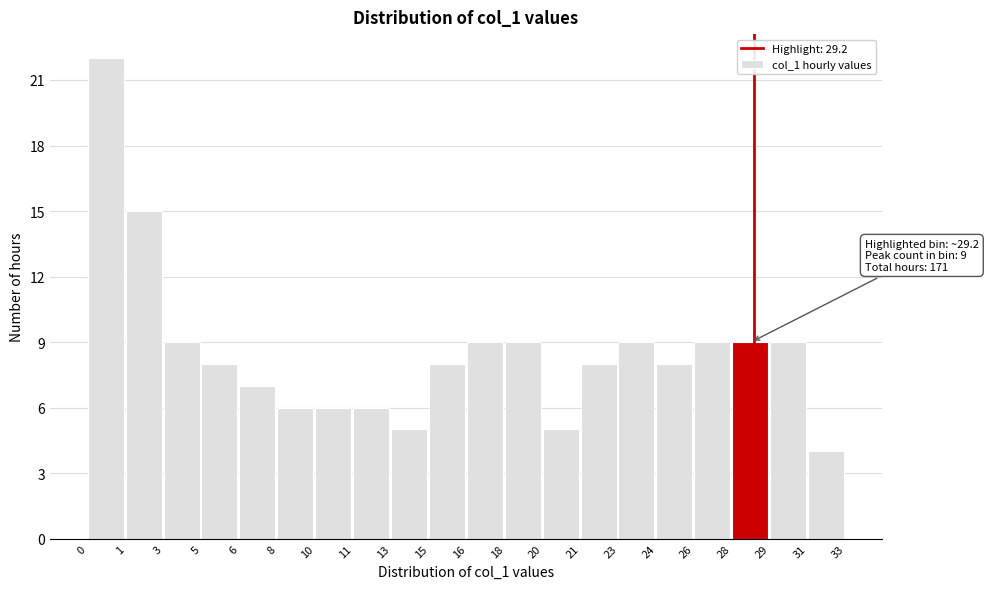

Reading right to left, transcribe all the data shown in this chart.

31=4	29=9	28=9	26=9	24=8	23=9	21=8	20=5	18=9	16=9	15=8	13=5	11=6	10=6	8=6	6=7	5=8	3=9	1=15	0=22